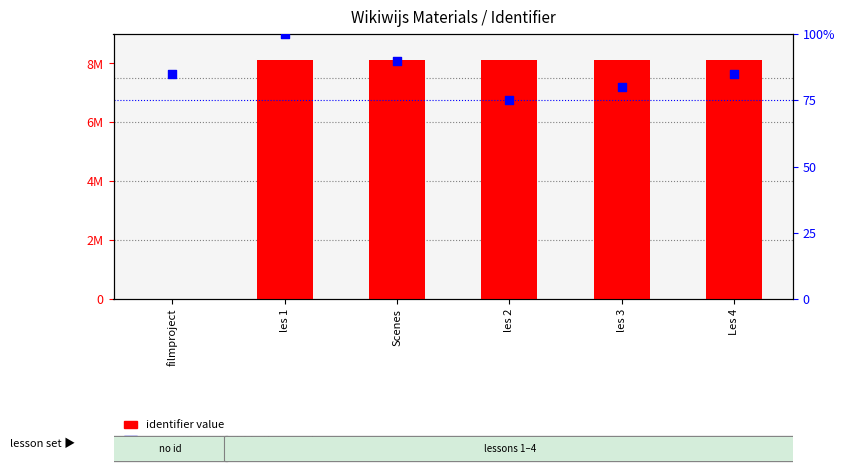

Which series reaches the maximum Y coordinate?

identifier value